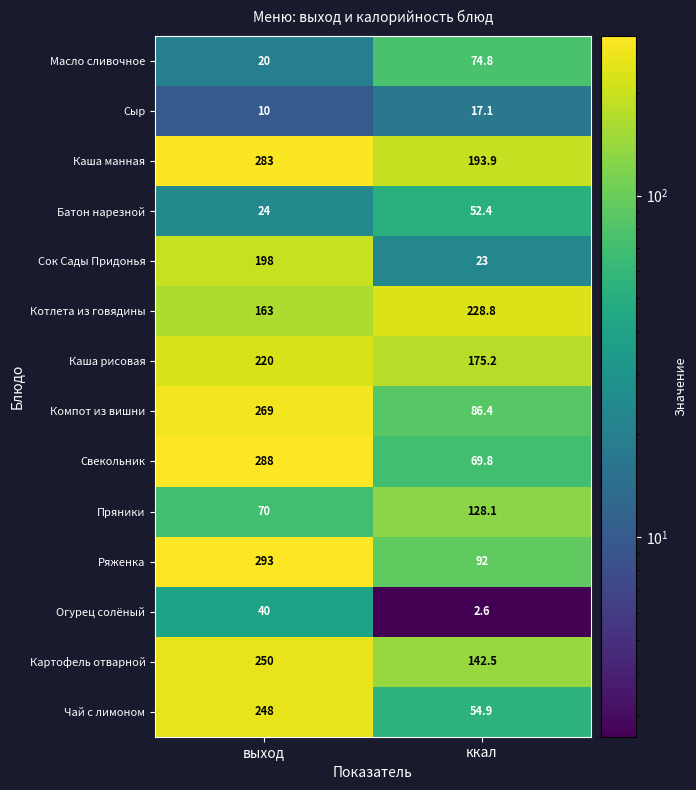

Rank the series by their maximum value, from lowest to highest.

Сыр, Огурец солёный, Батон нарезной, Масло сливочное, Пряники, Сок Сады Придонья, Каша рисовая, Котлета из говядины, Чай с лимоном, Картофель отварной, Компот из вишни, Каша манная, Свекольник, Ряженка